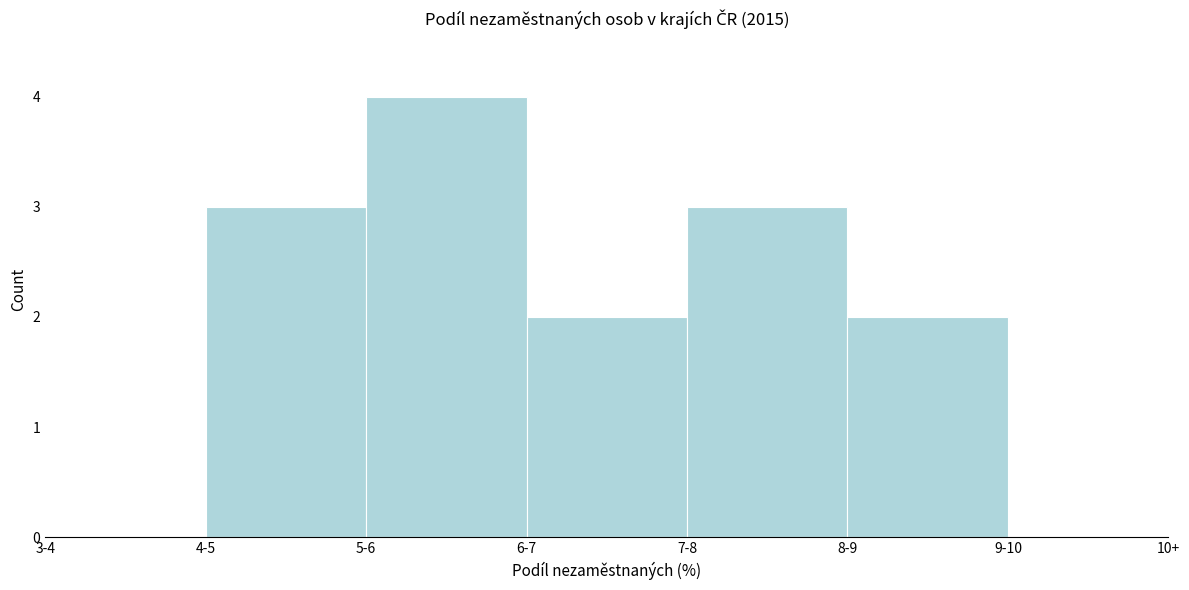

Reading left to right, list all the values displayed in this chart.

3-4=0	4-5=3	5-6=4	6-7=2	7-8=3	8-9=2	9-10=0